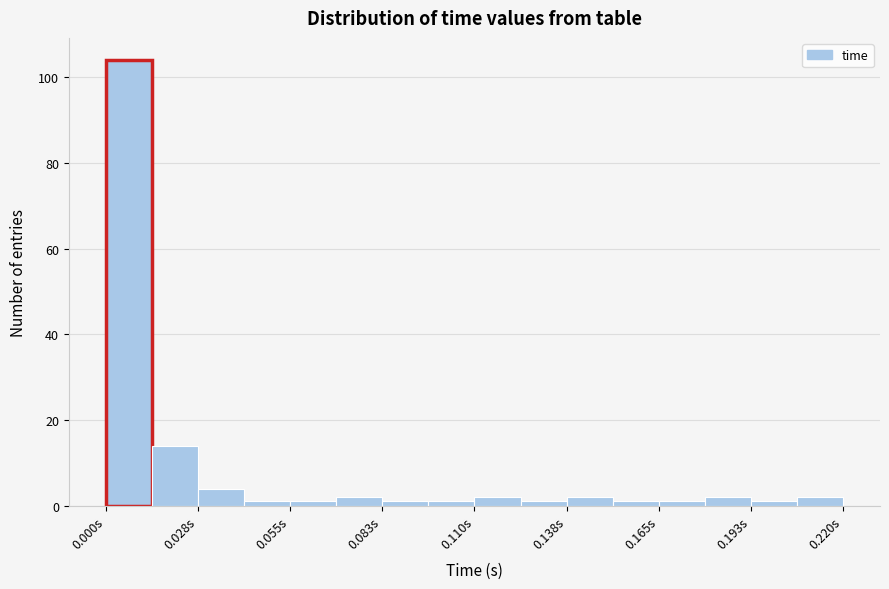

Read against the x-axis, roughly where is the centre of the tallest bar?

0.005